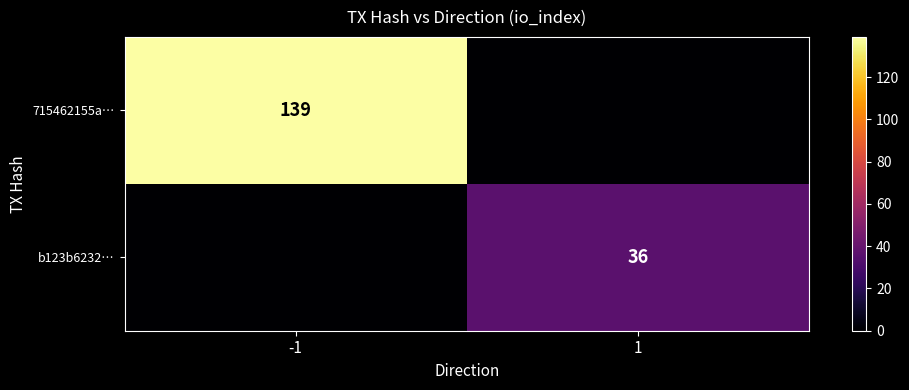

The 715462155a… series shows 81 at -1. True or false?

False